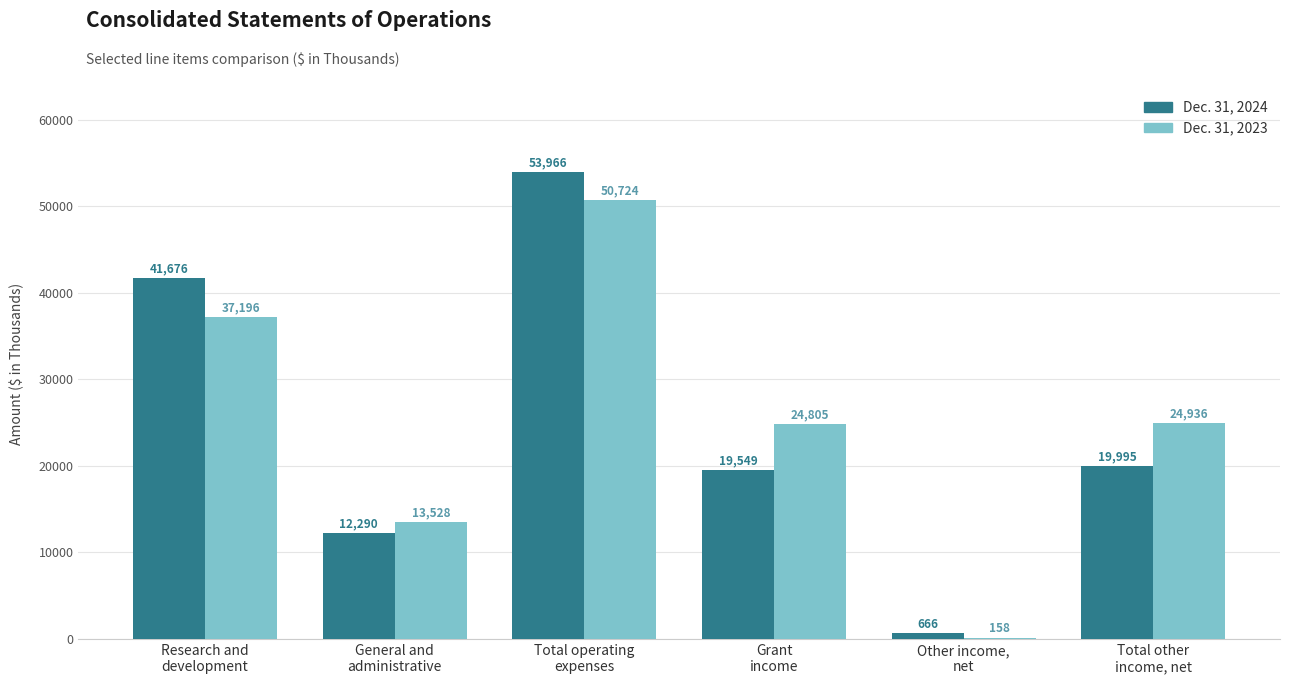

How many Dec. 31, 2023 values are between 13528 and 37196?

4